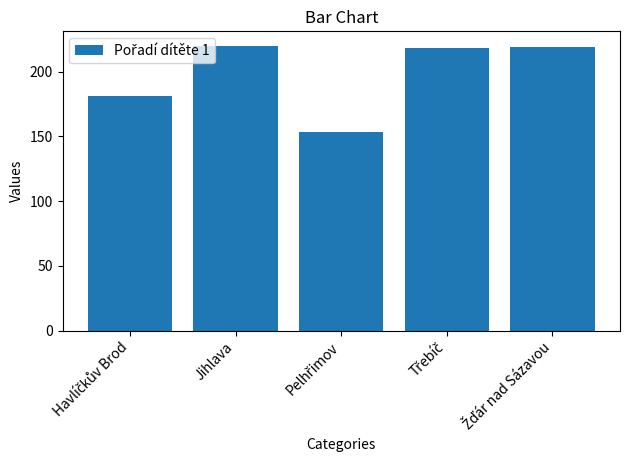

The chart shows a value of 352 at Jihlava. True or false?

False